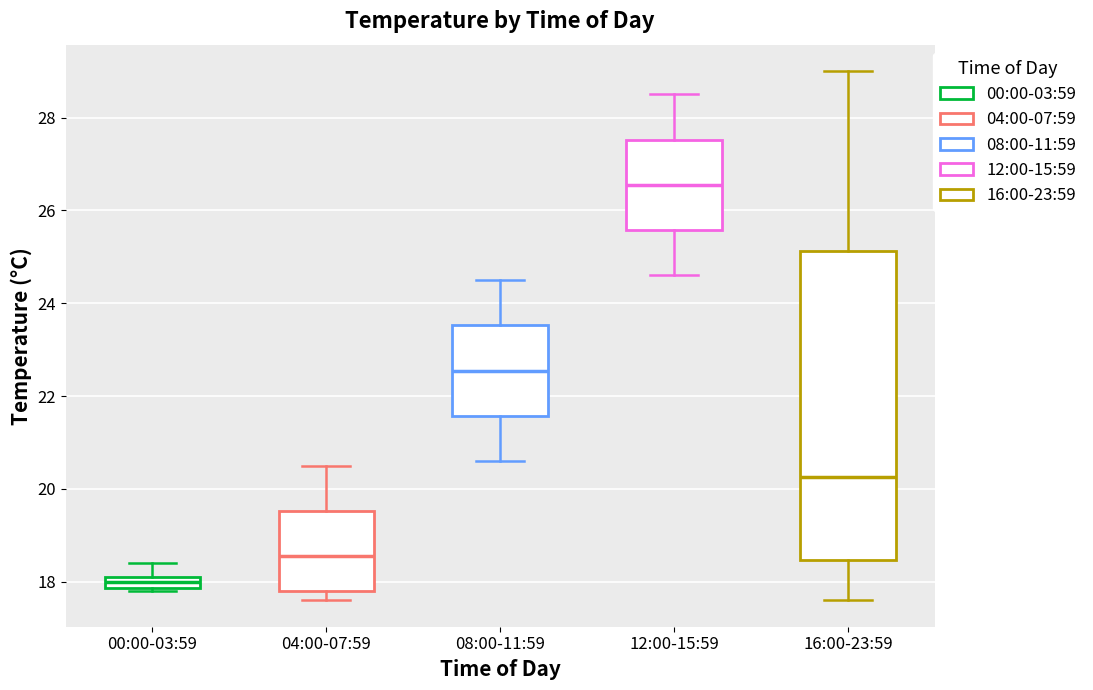

Which box has the highest median line?

12:00-15:59